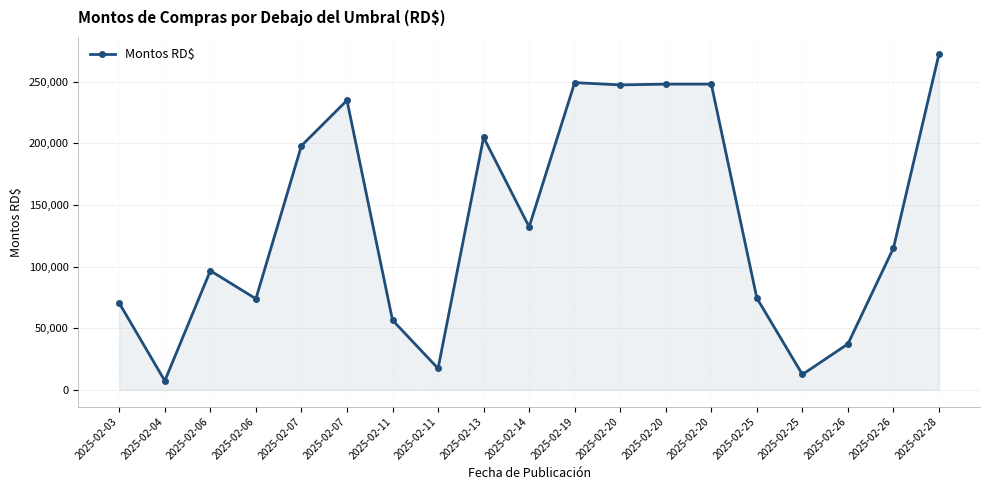

How many lines are shown in the chart?

1